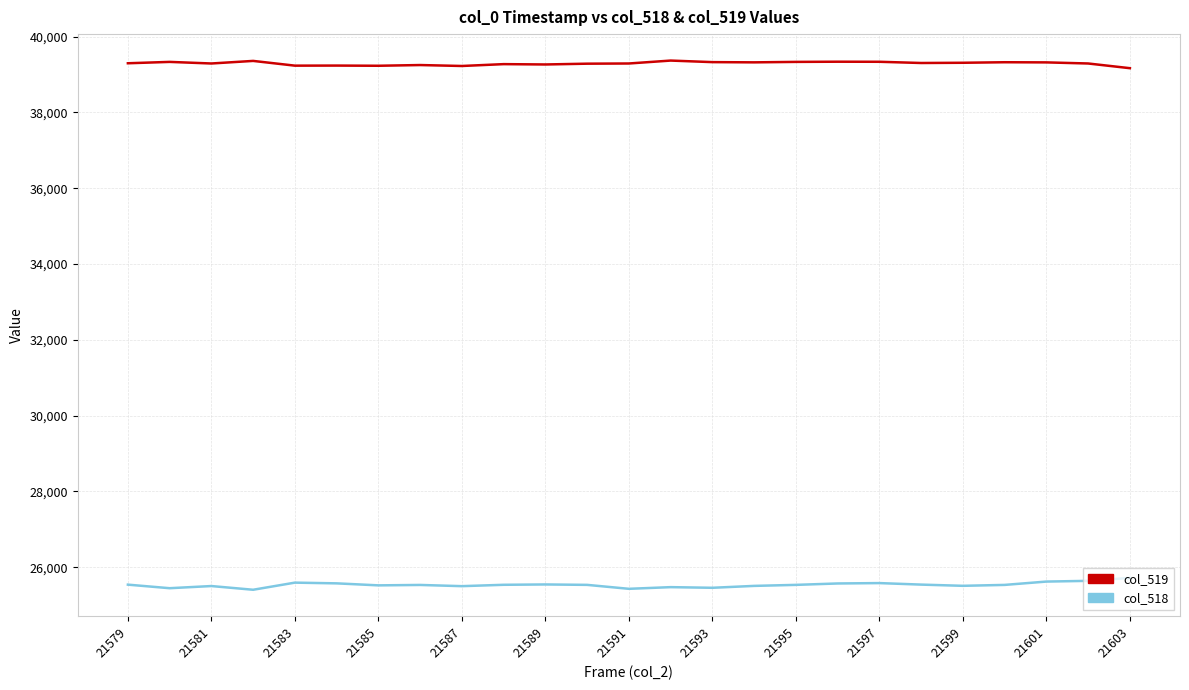

Is this an area chart (filled region under the line)?

No